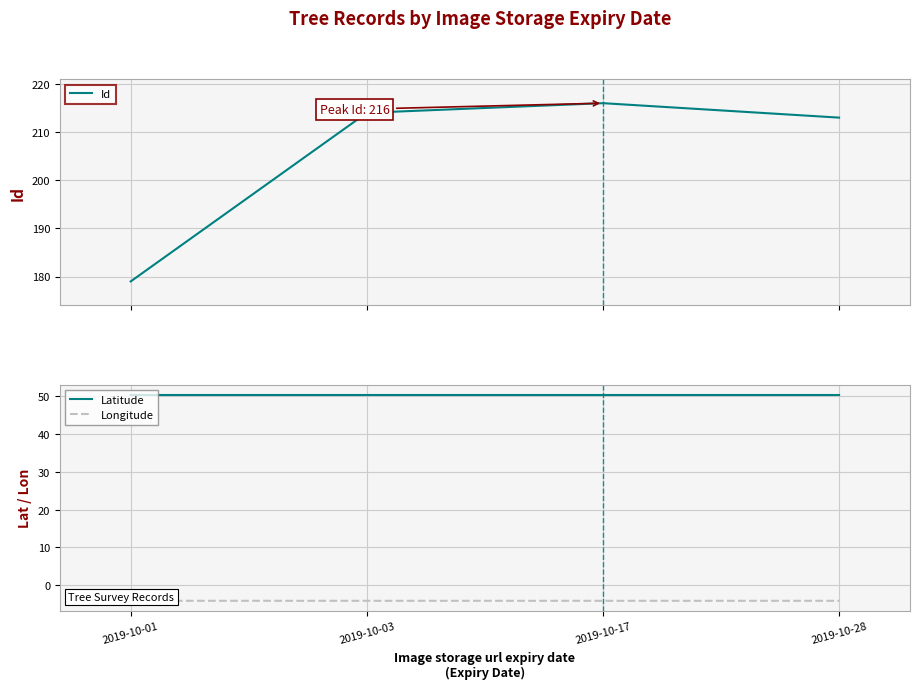

Is it true that Id equals 351.6 at 2019-10-28?

False